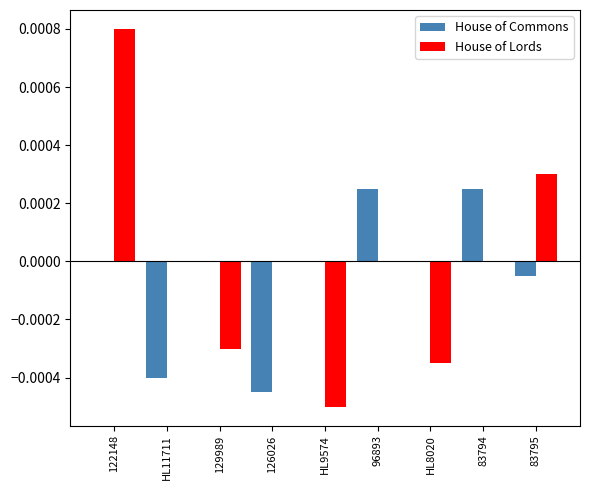

The value of House of Commons at 126026 is -0.0. True or false?

True